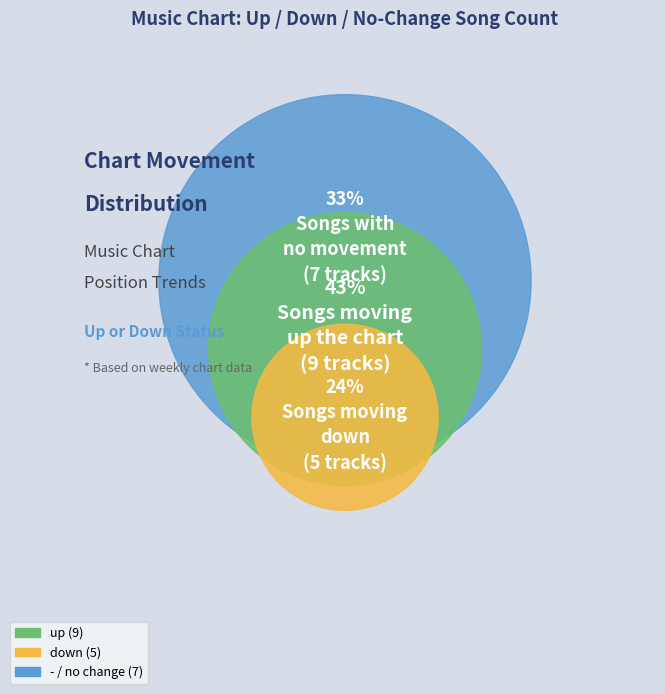

The down slice represents 38% of the pie. True or false?

False